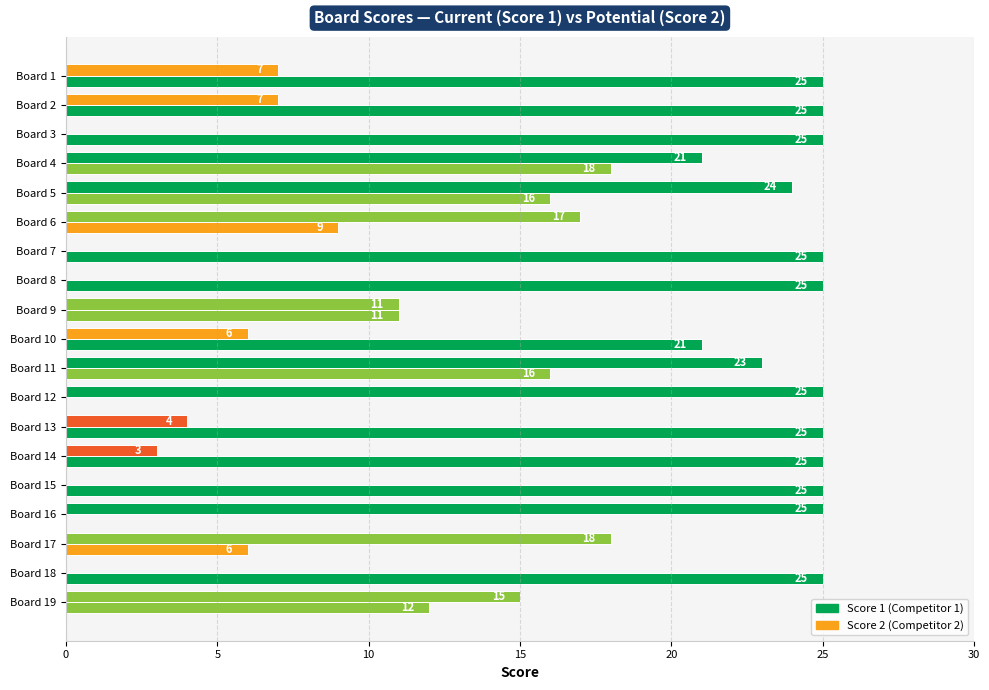

How many data points does each series have?

19